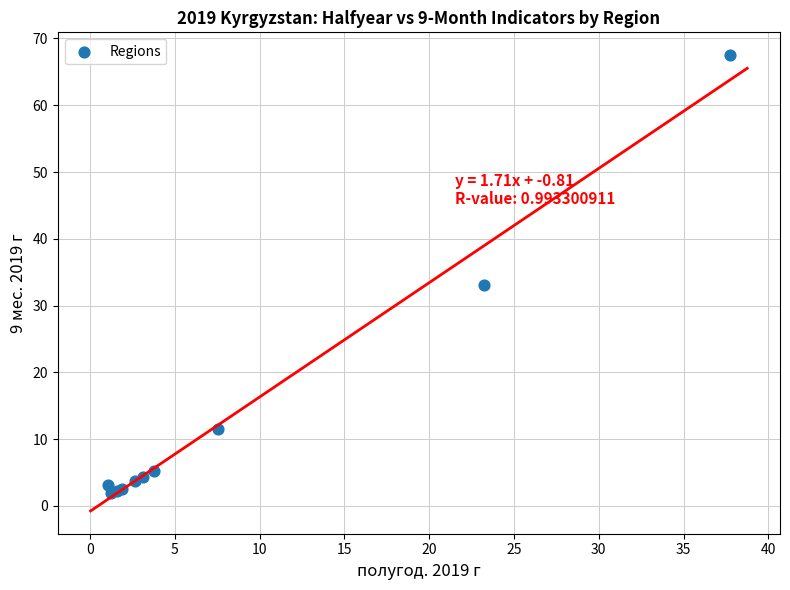

What Y value in the scatter plot is closest to 34?

33.1